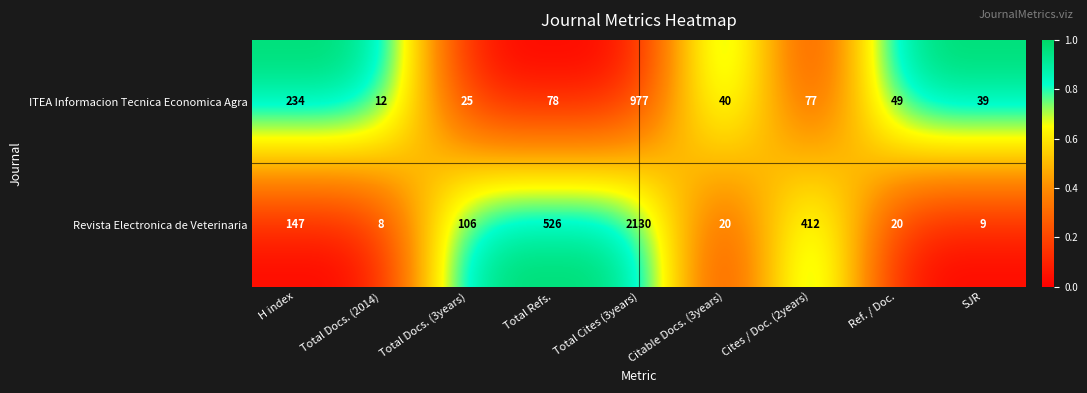

Reading left to right, extract all data points from this chart.

ITEA Informacion Tecnica Economica Agra: H index=234	Total Docs. (2014)=12	Total Docs. (3years)=25	Total Refs.=78	Total Cites (3years)=977	Citable Docs. (3years)=40	Cites / Doc. (2years)=77	Ref. / Doc.=49	SJR=39
Revista Electronica de Veterinaria: H index=147	Total Docs. (2014)=8	Total Docs. (3years)=106	Total Refs.=526	Total Cites (3years)=2130	Citable Docs. (3years)=20	Cites / Doc. (2years)=412	Ref. / Doc.=20	SJR=9